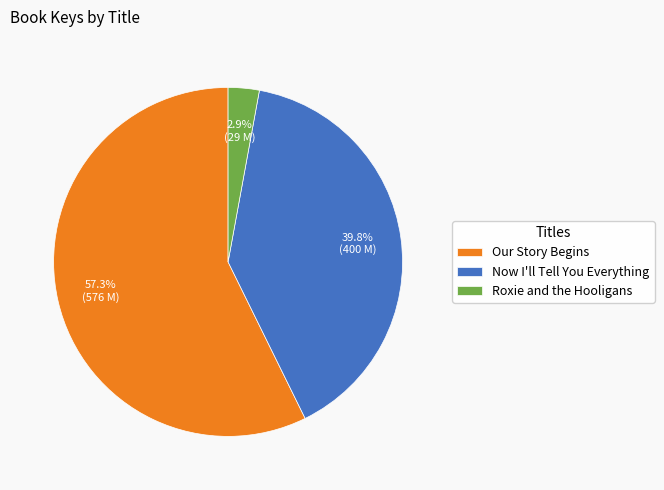

What is the ratio of the value at Now I'll Tell You Everything to the value at Our Story Begins?

0.7